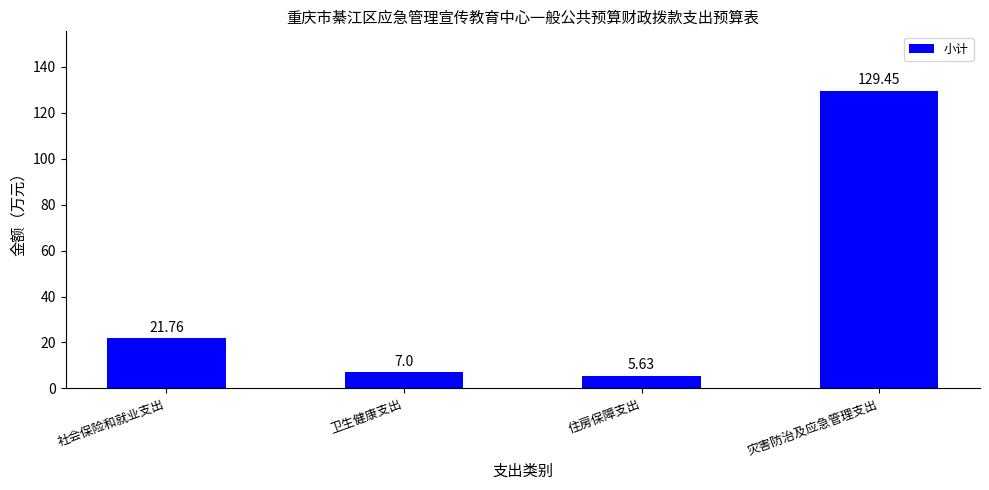

What is the sum of all values?

163.8